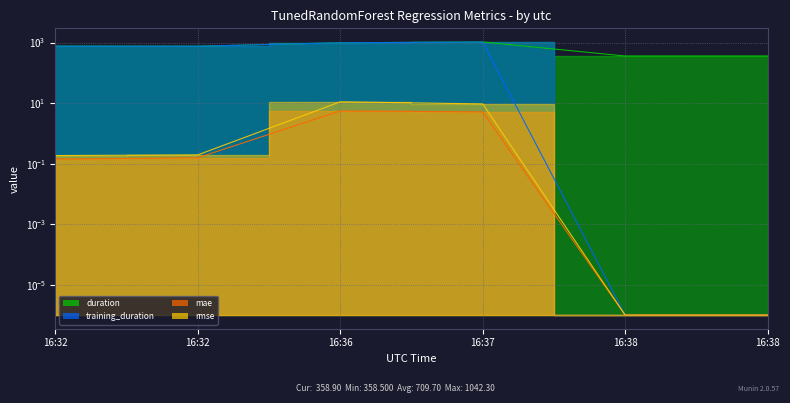

At which category is the sum across all series the highest?

16:37